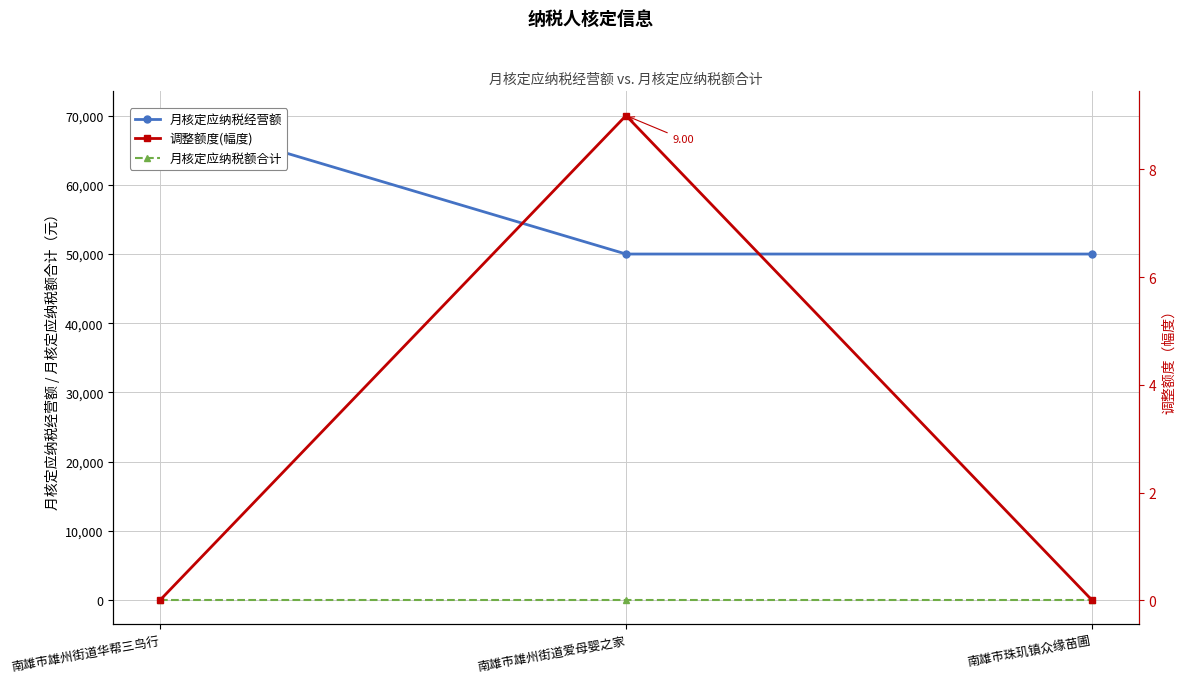

What is the difference between the highest and lowest values at 南雄市雄州街道华帮三鸟行?

70000